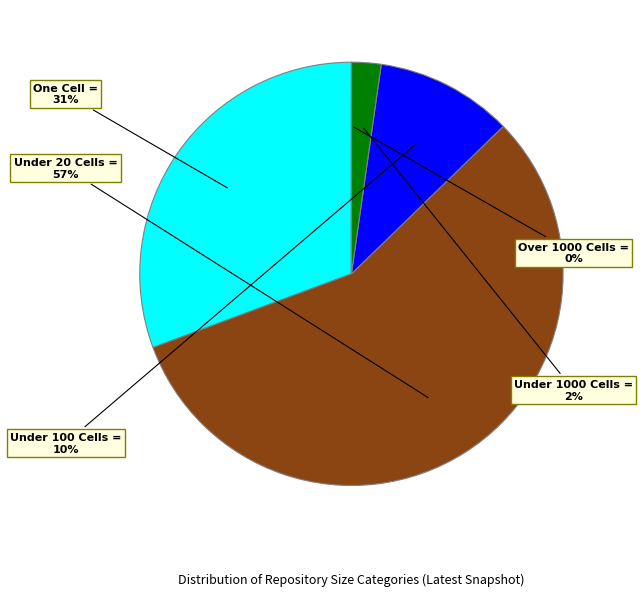

Combined, do Under 100 Cells and One Cell account for over 50%?

No